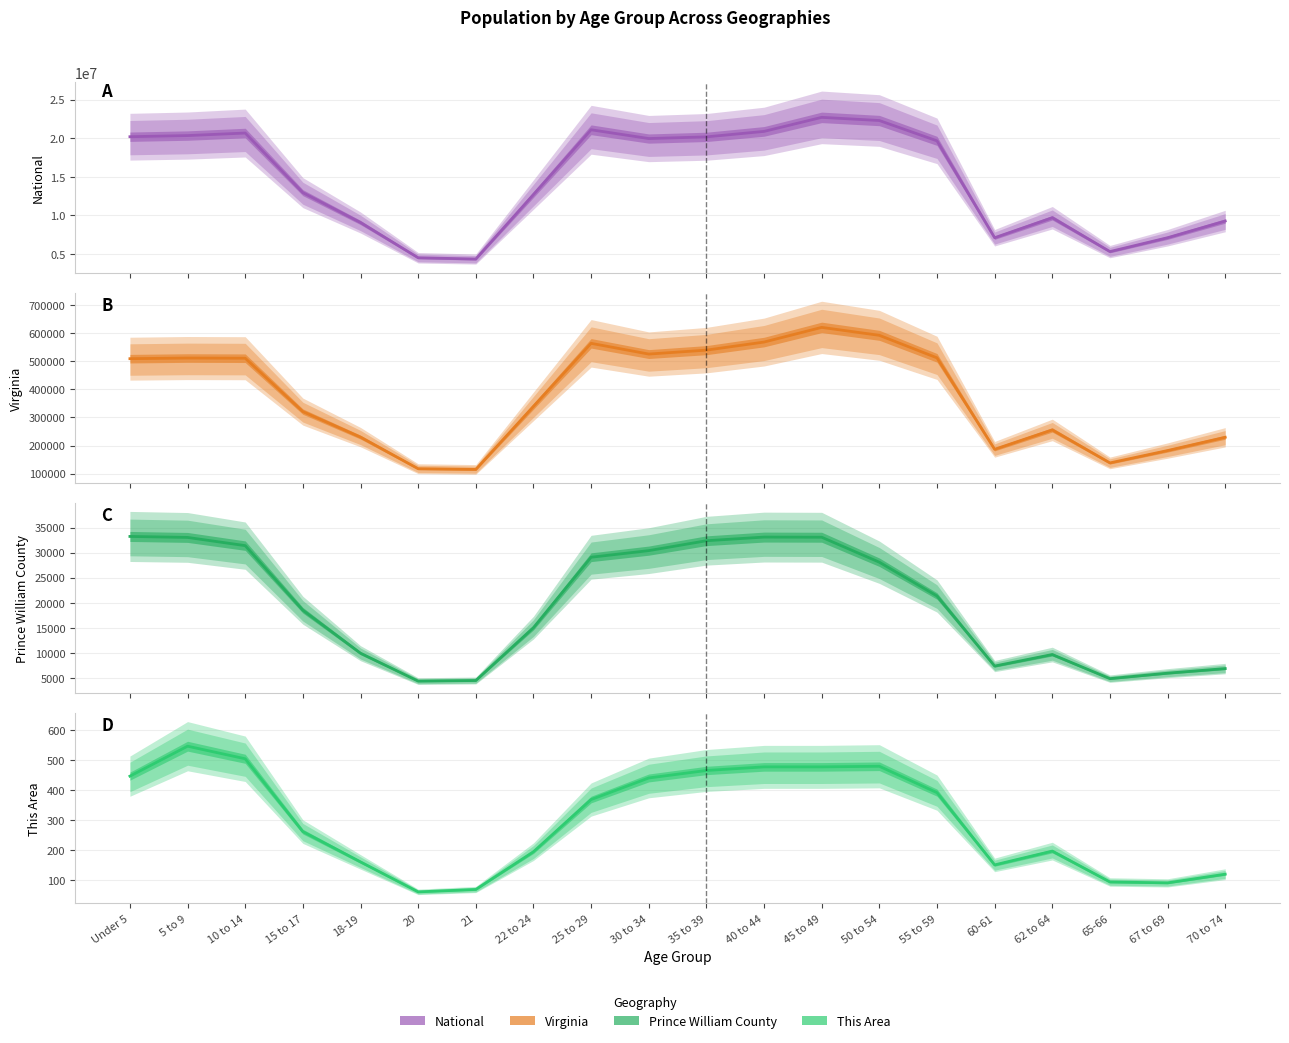

Which series has the largest range (max minus min)?

National